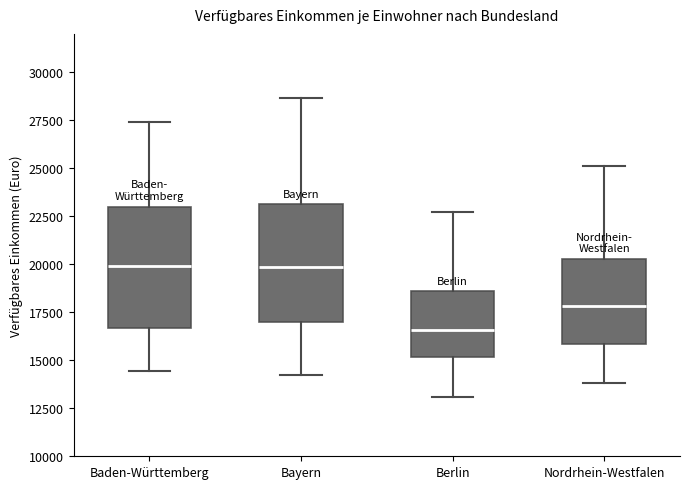

Where is the lower edge of the box for Nordrhein-Westfalen on the y-axis? The values are not printed on the chart, so give them approximately, as read against the axis.

16000